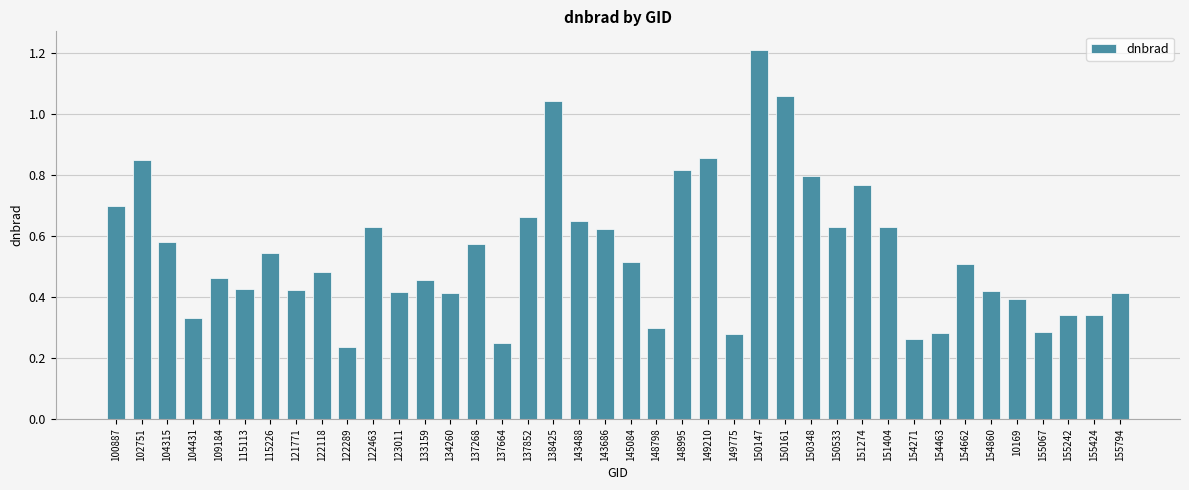

What is the greatest value displayed?

1.2